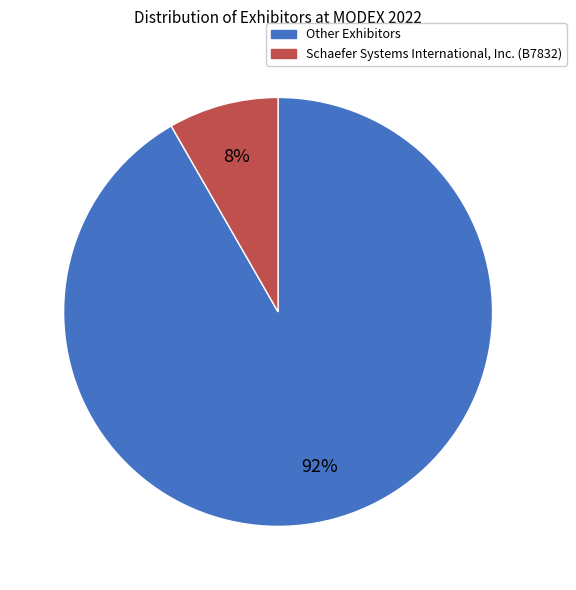

To the nearest percent, what percentage of the pie is Schaefer Systems International, Inc. (B7832)?

8%